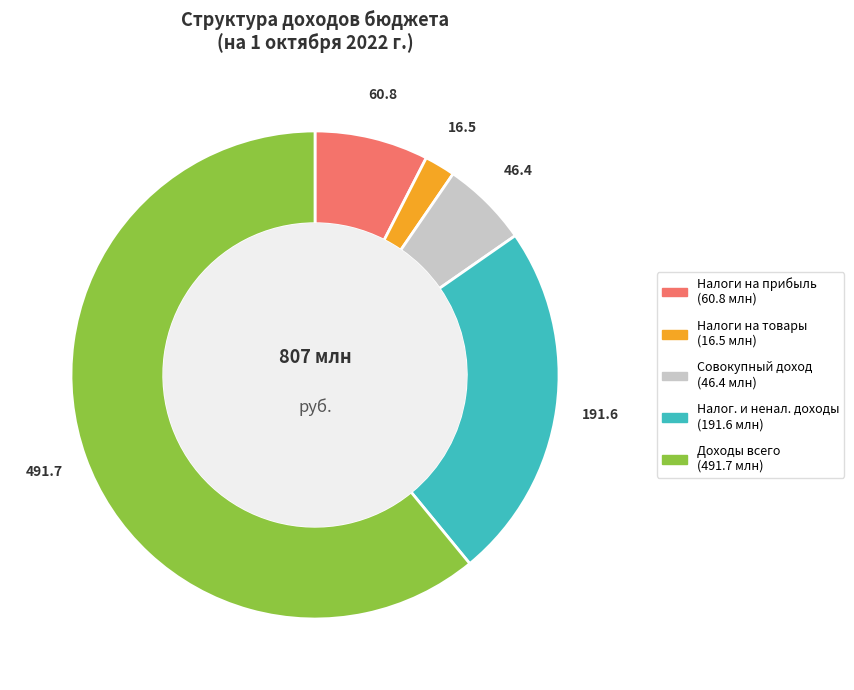

How many segments does this pie chart have?

5